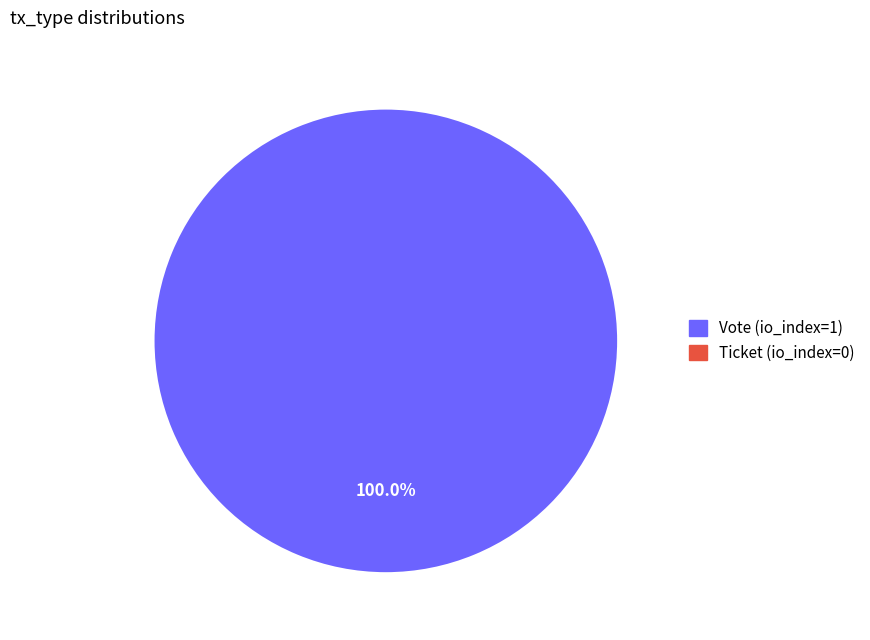

Combined, do Vote (io_index=1) and Ticket (io_index=0) account for over 50%?

Yes